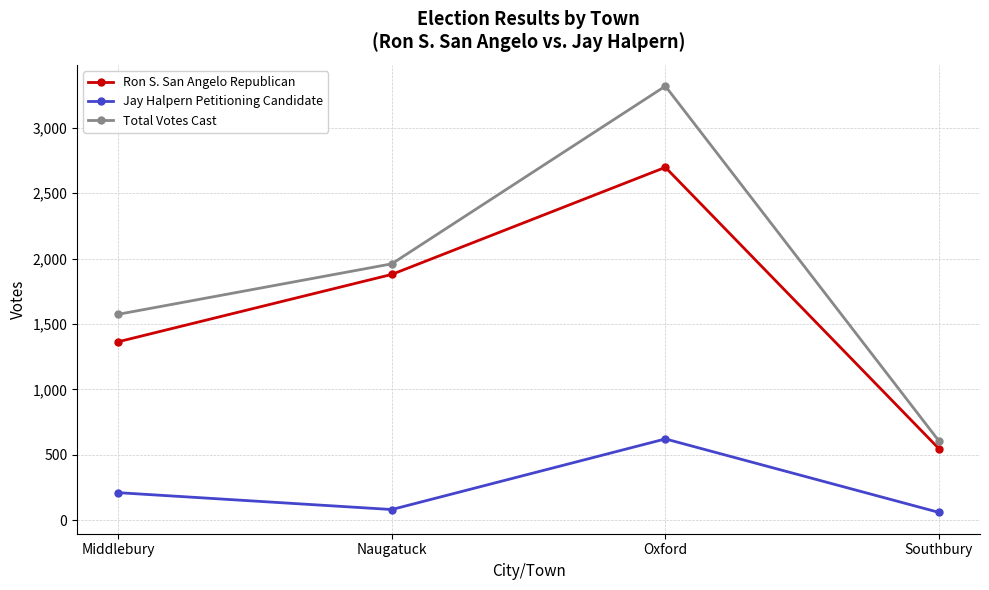

Where is the first local maximum for Ron S. San Angelo Republican?

Oxford